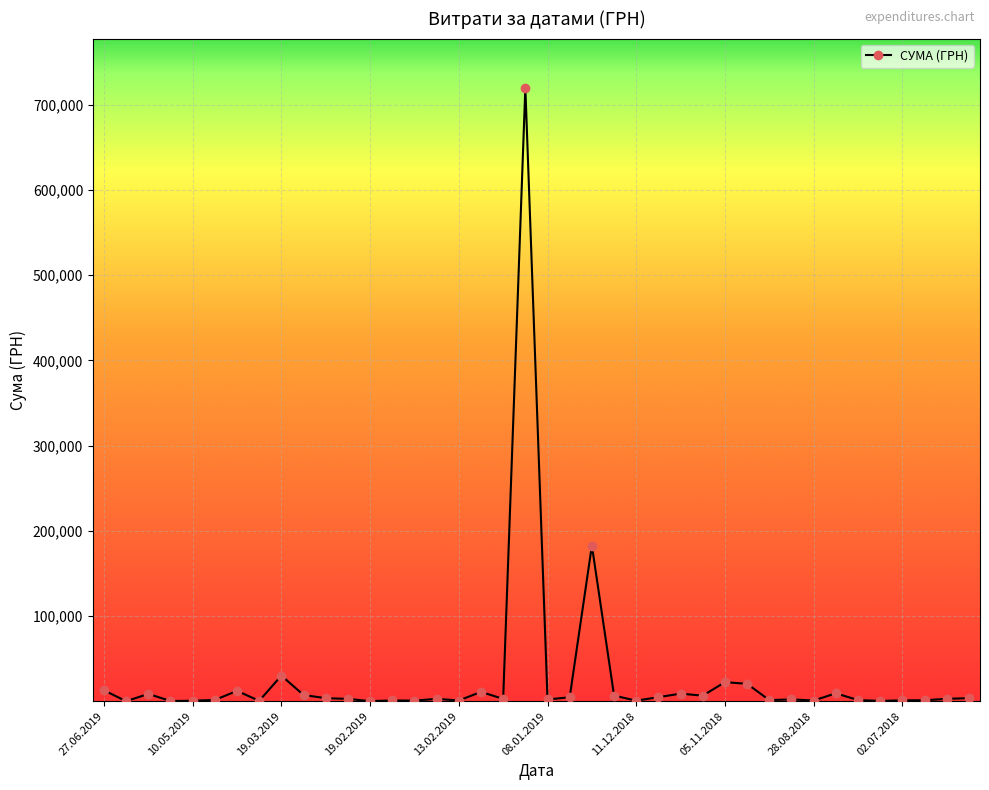

True or false: there are more than 1 points higher than both neighbors.

True